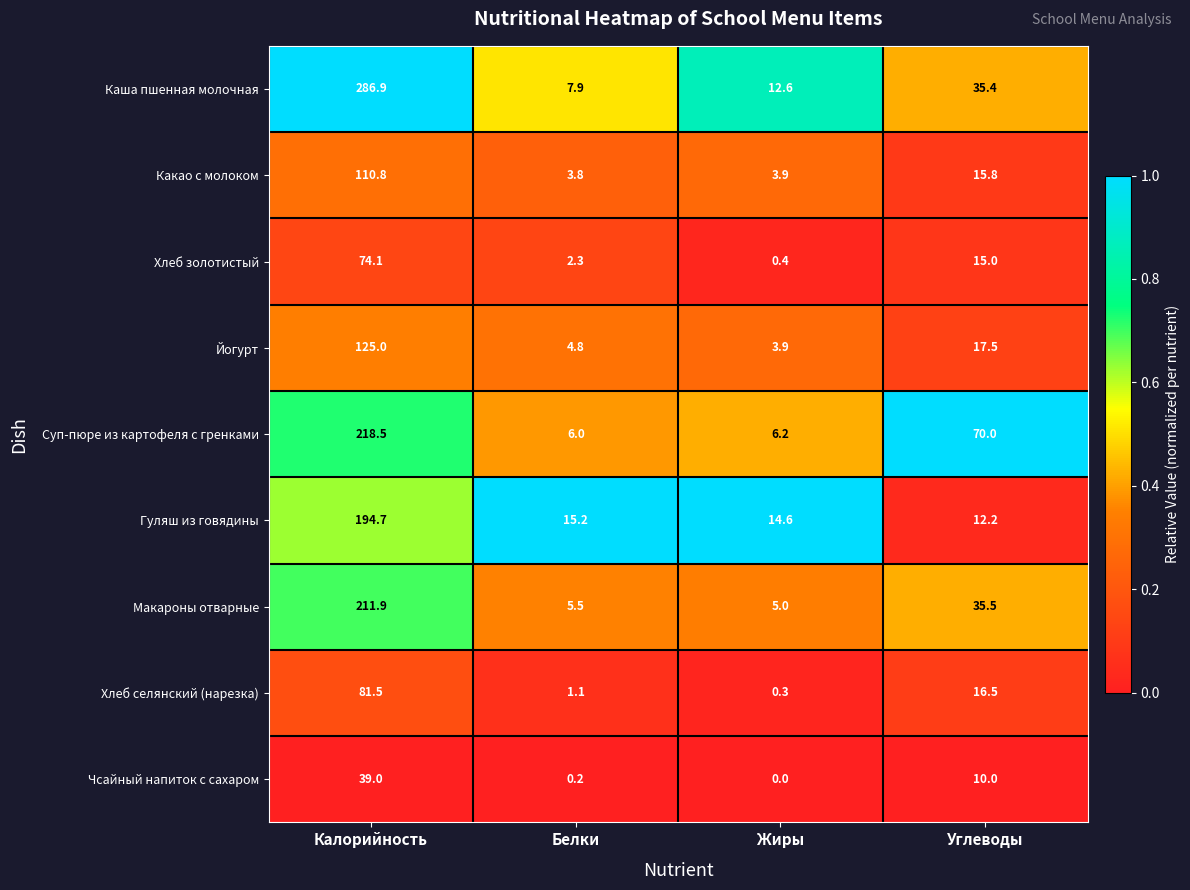

What is the sum of all Йогурт values?

151.2